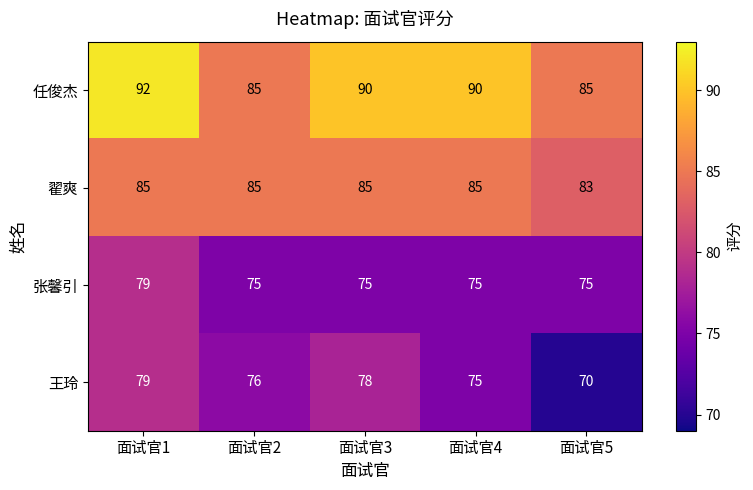

The 任俊杰 series shows 85 at 面试官5. True or false?

True